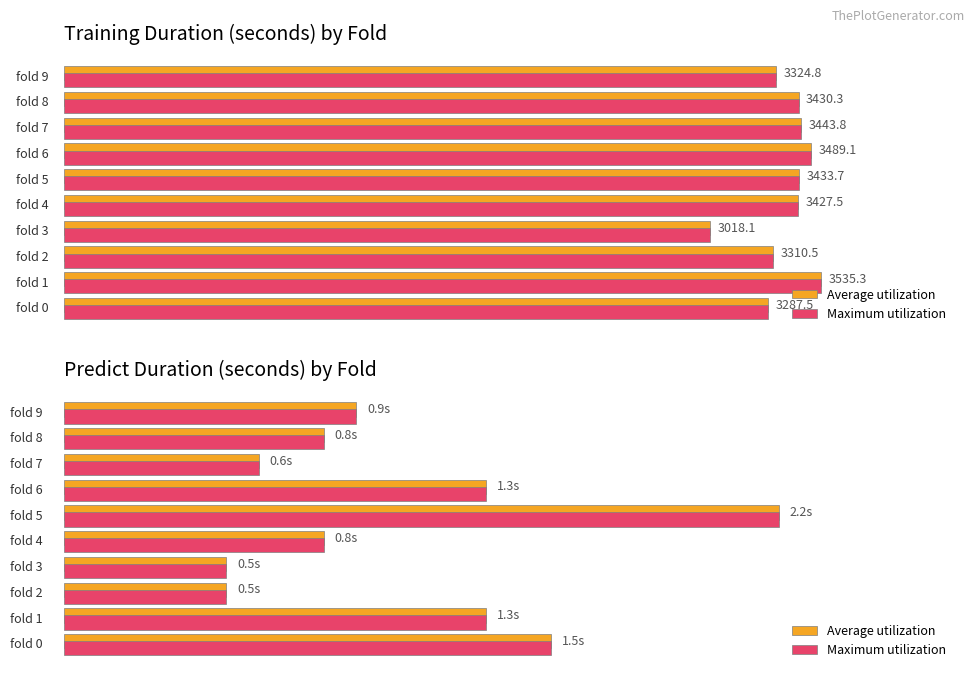

Is the value of Maximum utilization at 0 greater than the value of Average utilization at 4?

Yes